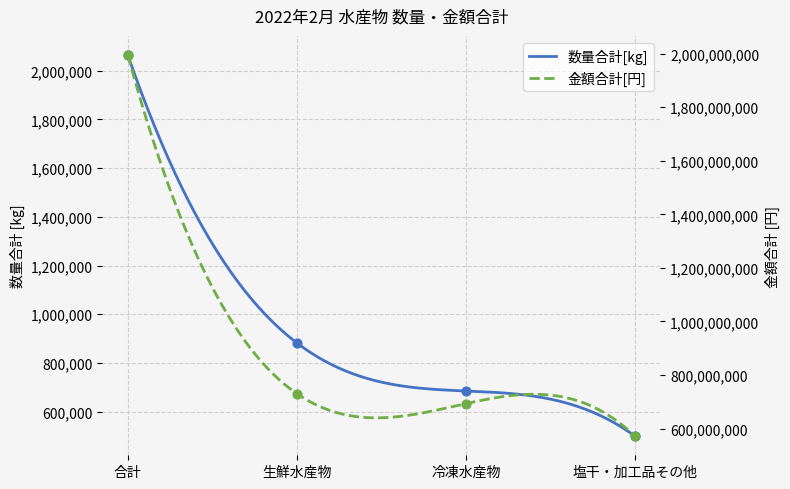

Is the value of 金額合計[円] at 合計 greater than the value of 数量合計[kg] at 冷凍水産物?

Yes